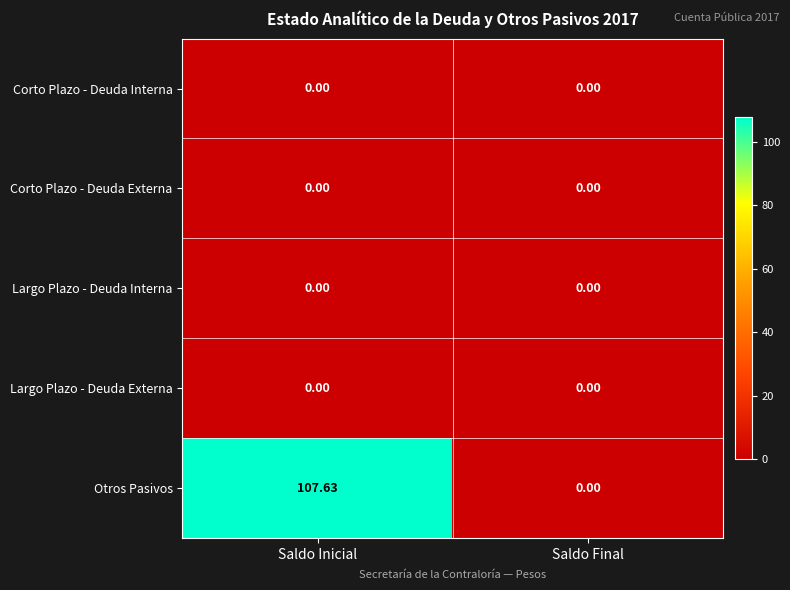

Rank the categories by Otros Pasivos value from highest to lowest.

Saldo Inicial, Saldo Final